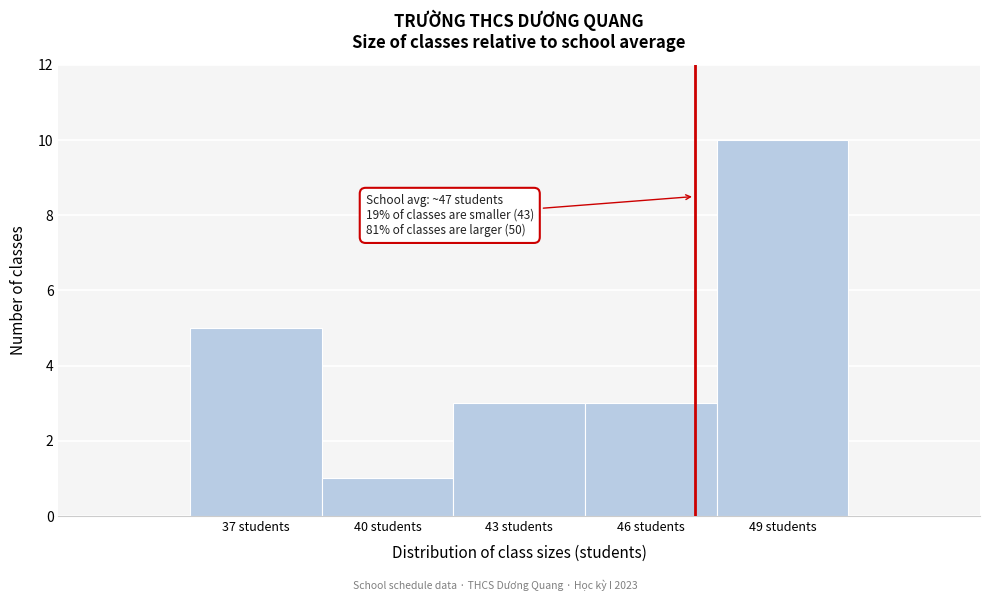

Reading right to left, transcribe all the data shown in this chart.

10	3	3	1	5